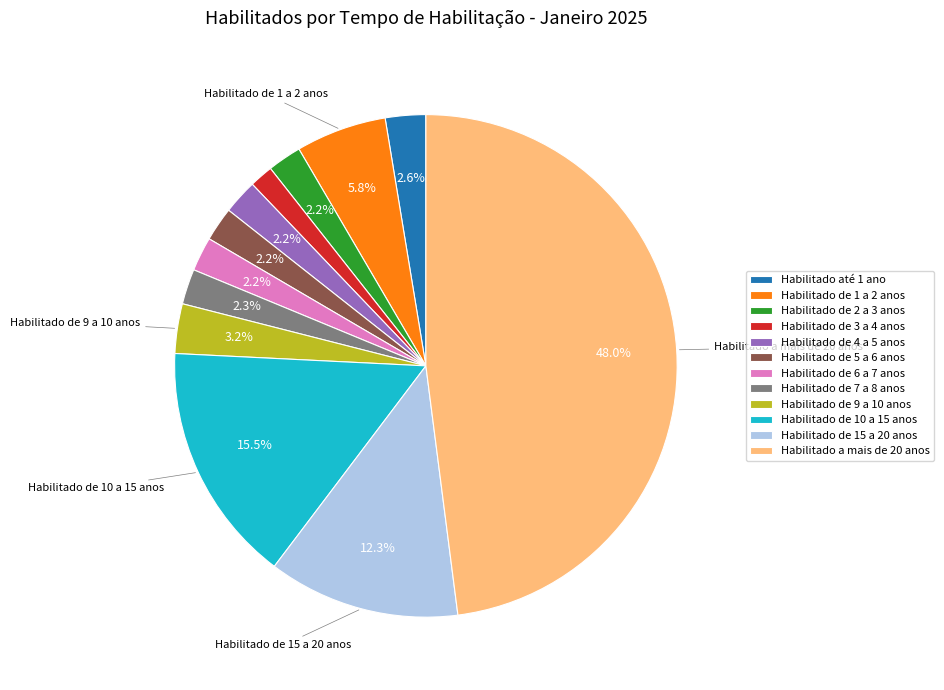

What is the ratio of the value at Habilitado a mais de 20 anos to the value at Habilitado até 1 ano?

18.5